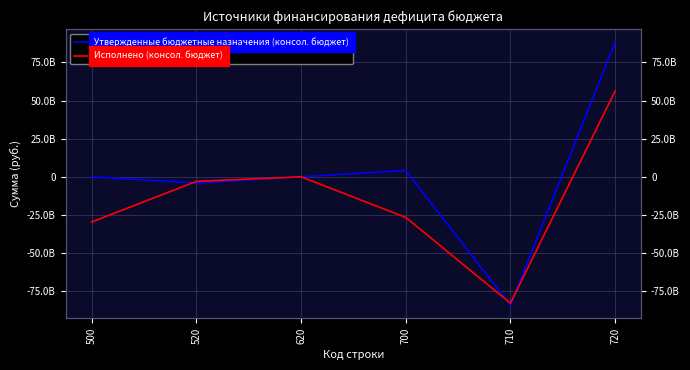

What is the total value across all series at 500?

-29626016630.5